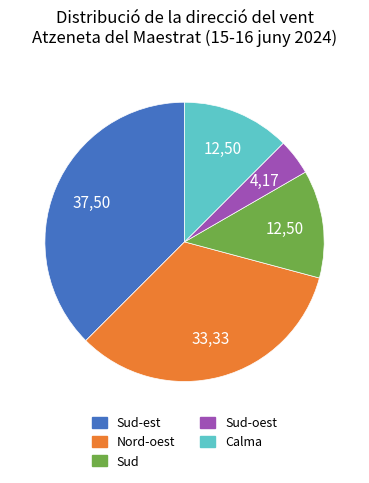

Is there a majority slice in this chart?

No